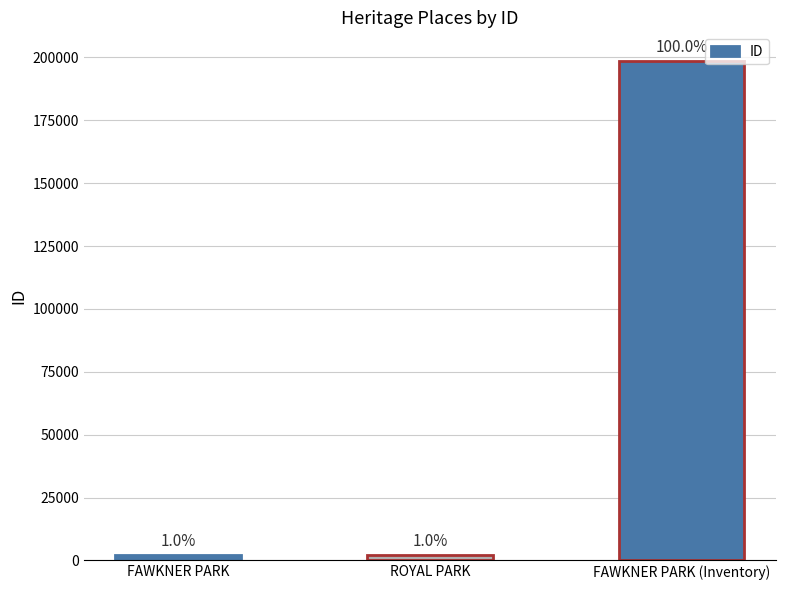

At which label does the data first exceed 1954?

FAWKNER PARK (Inventory)